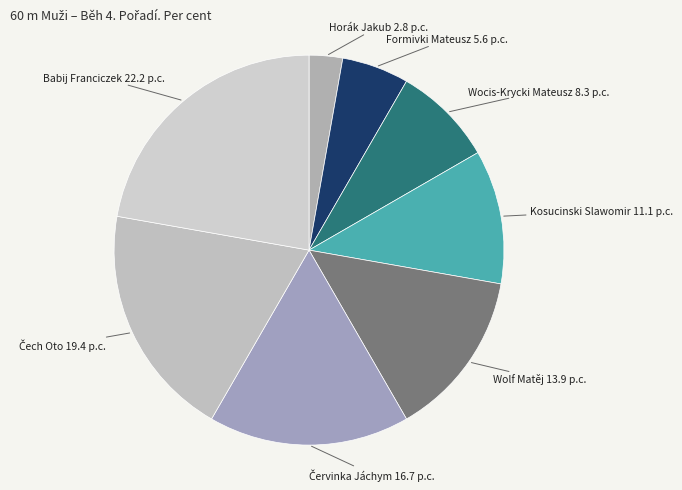

Is it true that Wolf Matěj 13.9 p.c. is 14% of the pie?

True